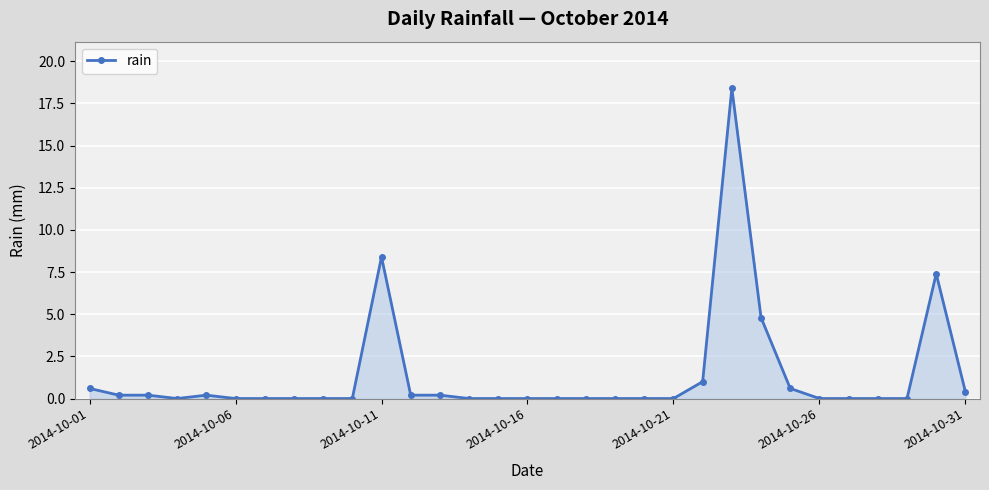

What is the sum of all values?

42.6